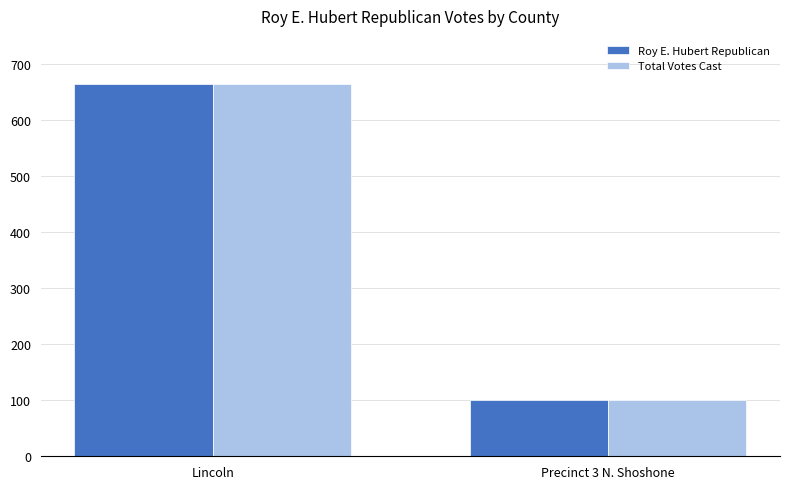

How many data points in Total Votes Cast are less than 665?

1